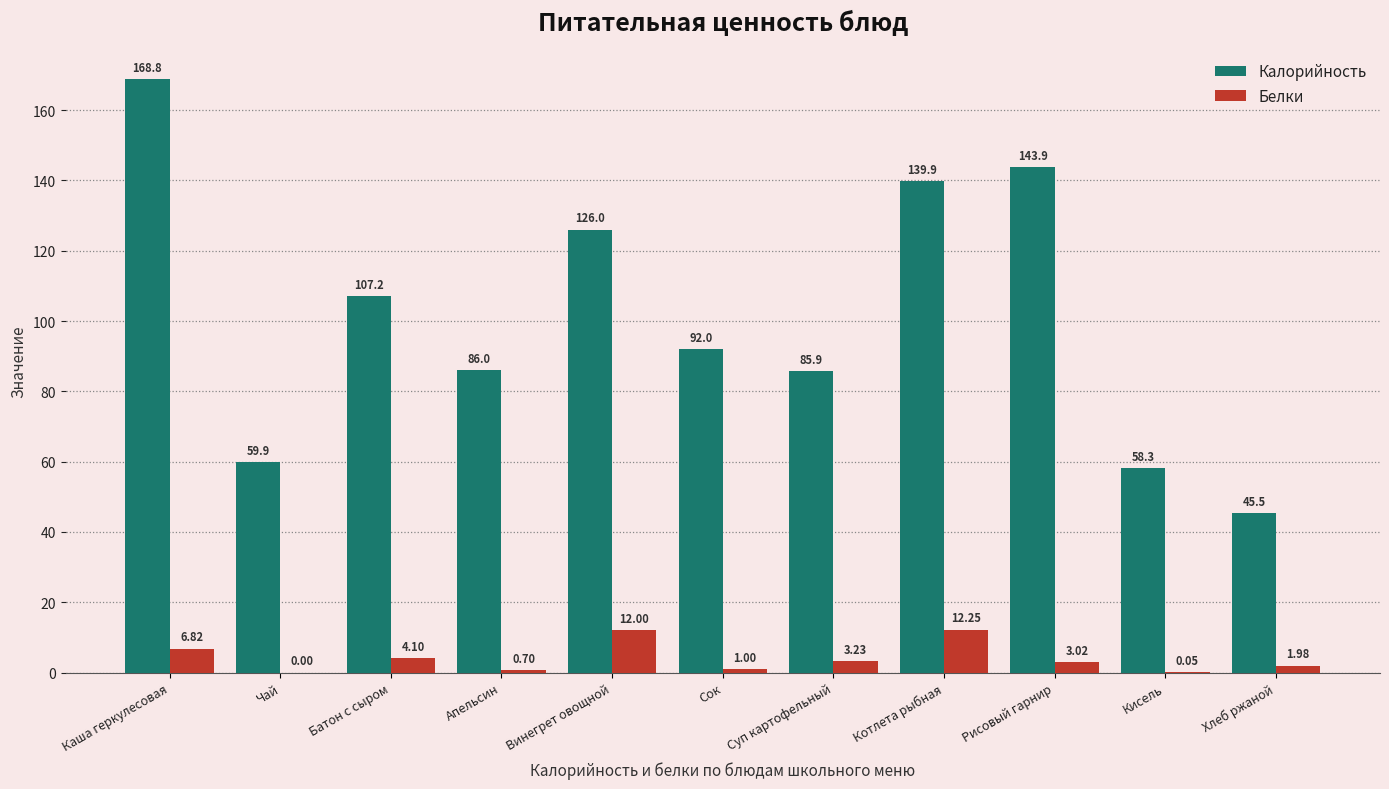

Where does the Калорийность series first go above 92?

Каша геркулесовая